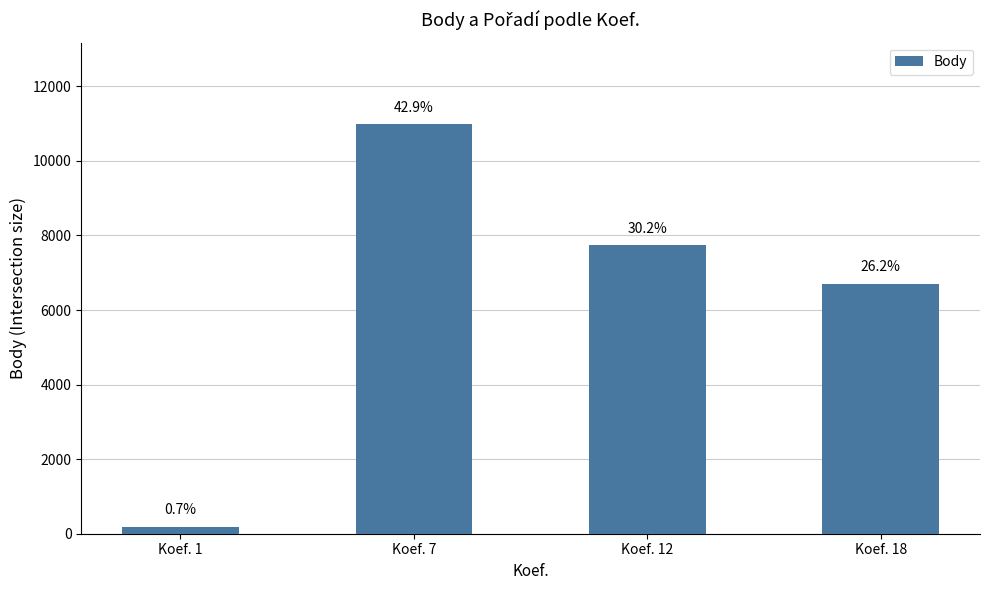

At which category does the chart reach its peak across all series?

Koef. 7